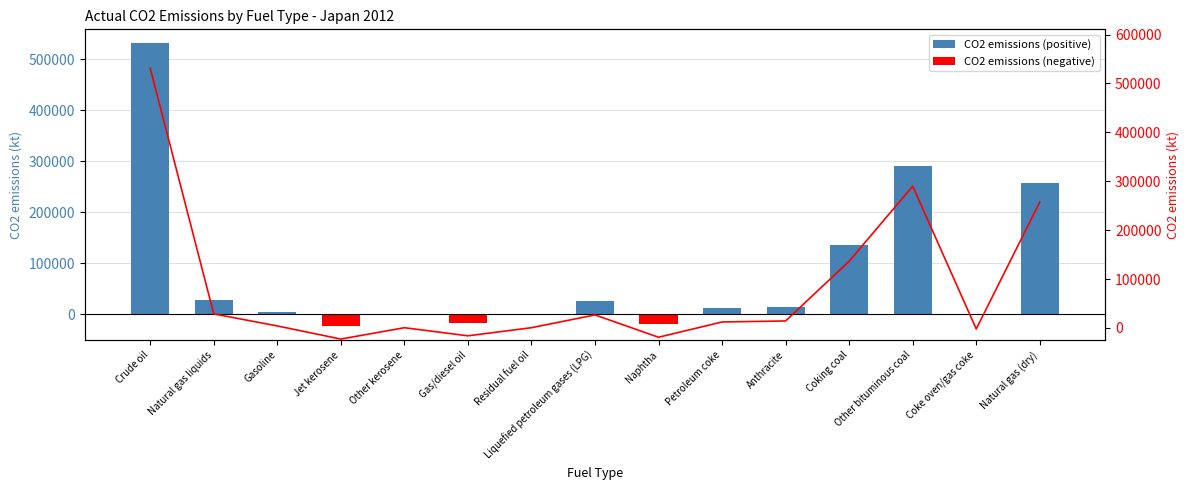

Reading left to right, list all the values displayed in this chart.

Actual CO2 emissions (kt): Crude oil=531104.6	Natural gas liquids=28761.6	Gasoline=4164.6	Jet kerosene=-22683.3	Other kerosene=526.9	Gas/diesel oil=-16038.8	Residual fuel oil=543.4	Liquefied petroleum gases (LPG)=26672.3	Naphtha=-18969.8	Petroleum coke=12244.4	Anthracite=14335.9	Coking coal=136508.9	Other bituminous coal=290040.4	Coke oven/gas coke=-2006.5	Natural gas (dry)=257439.3
CO2 emissions line: Crude oil=531104.6	Natural gas liquids=28761.6	Gasoline=4164.6	Jet kerosene=-22683.3	Other kerosene=526.9	Gas/diesel oil=-16038.8	Residual fuel oil=543.4	Liquefied petroleum gases (LPG)=26672.3	Naphtha=-18969.8	Petroleum coke=12244.4	Anthracite=14335.9	Coking coal=136508.9	Other bituminous coal=290040.4	Coke oven/gas coke=-2006.5	Natural gas (dry)=257439.3